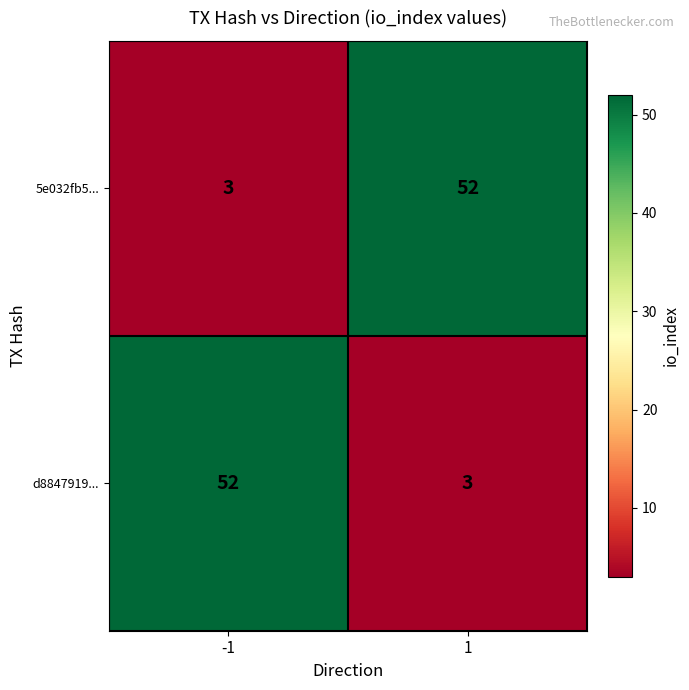

What is the spread (max minus min) of values at -1?

49